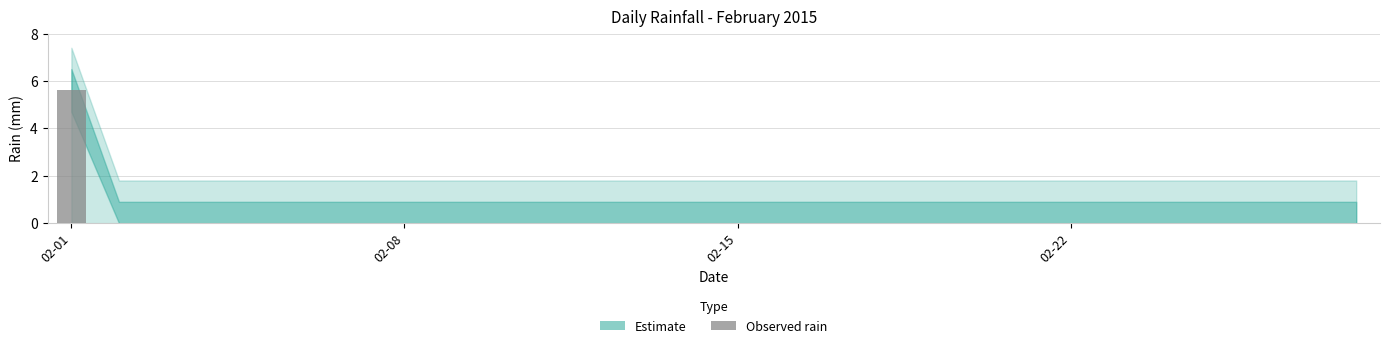

What is the sum of all values?

5.6